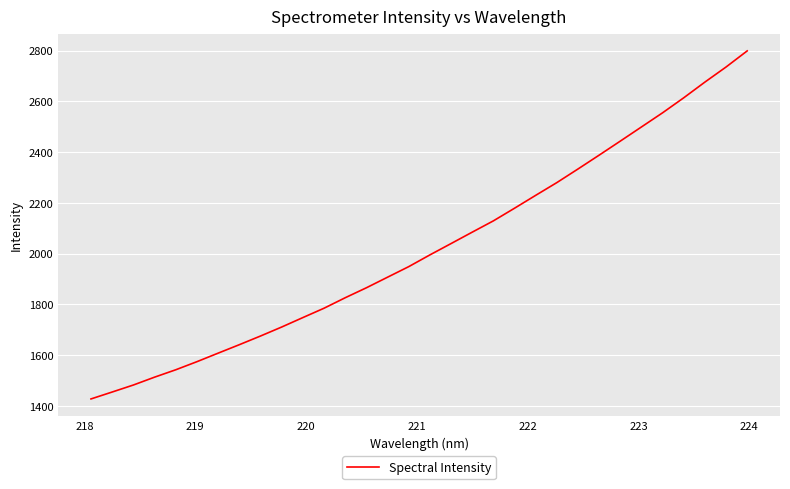

What is the minimum value shown in the chart?

1427.7